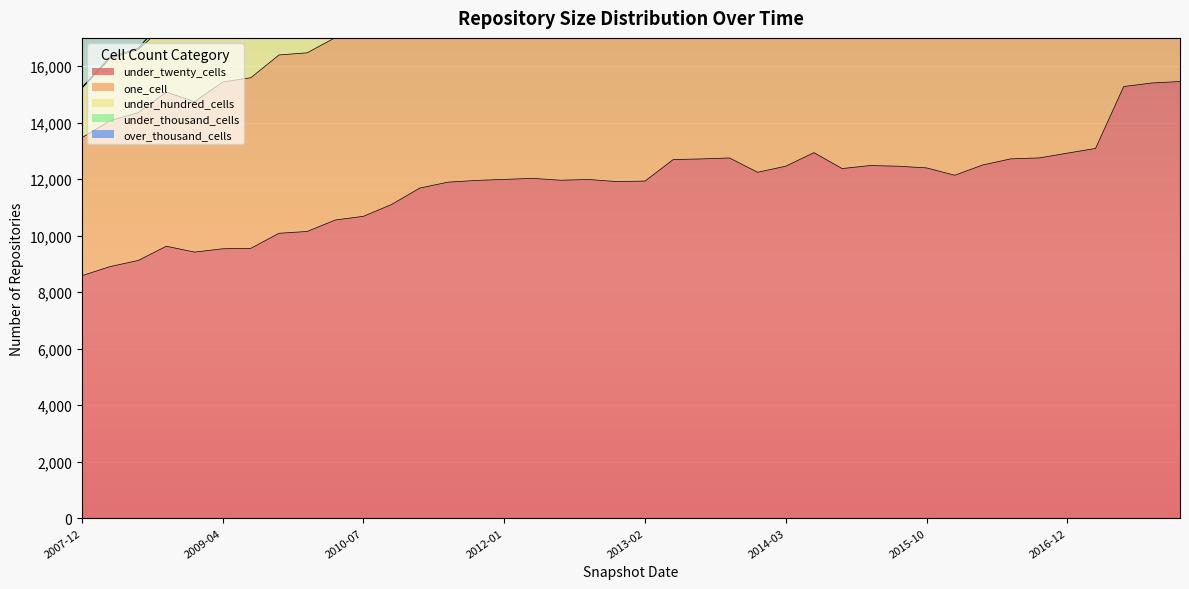

Does the chart display data point markers on the line(s)?

No